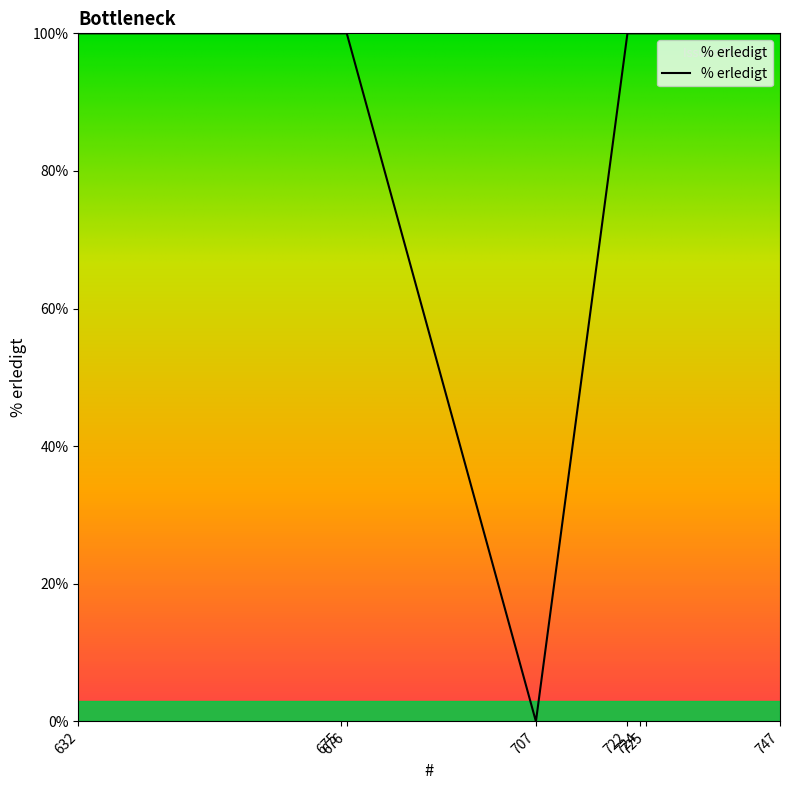

How many lines are shown in the chart?

1